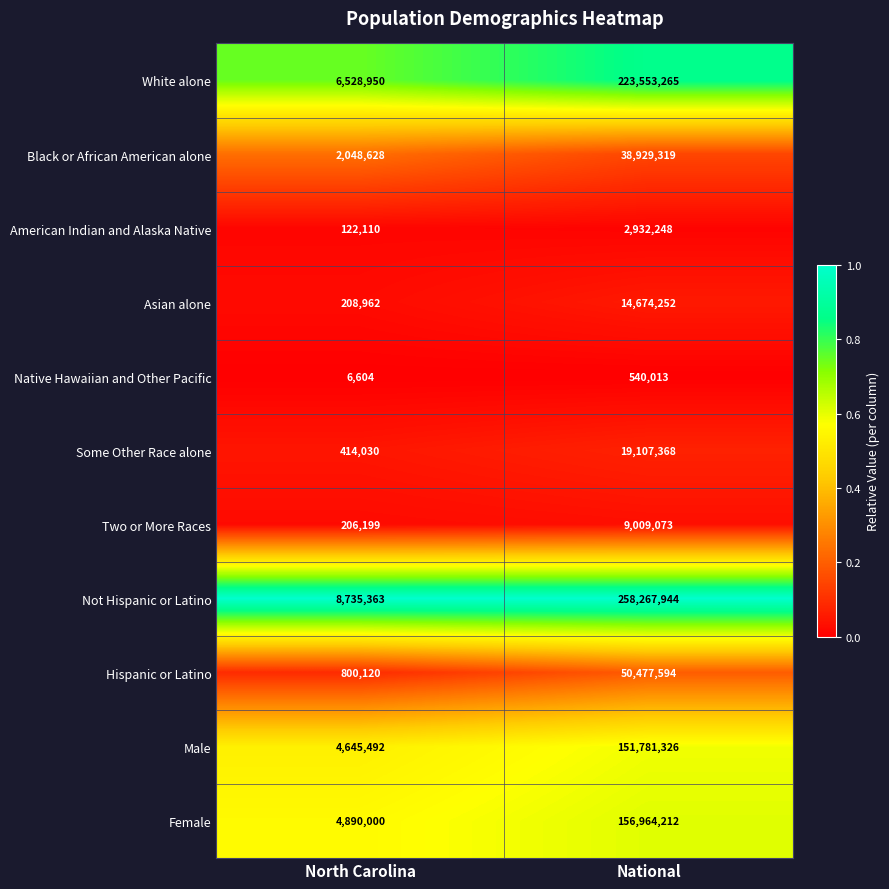

At which category is the sum across all series the highest?

National